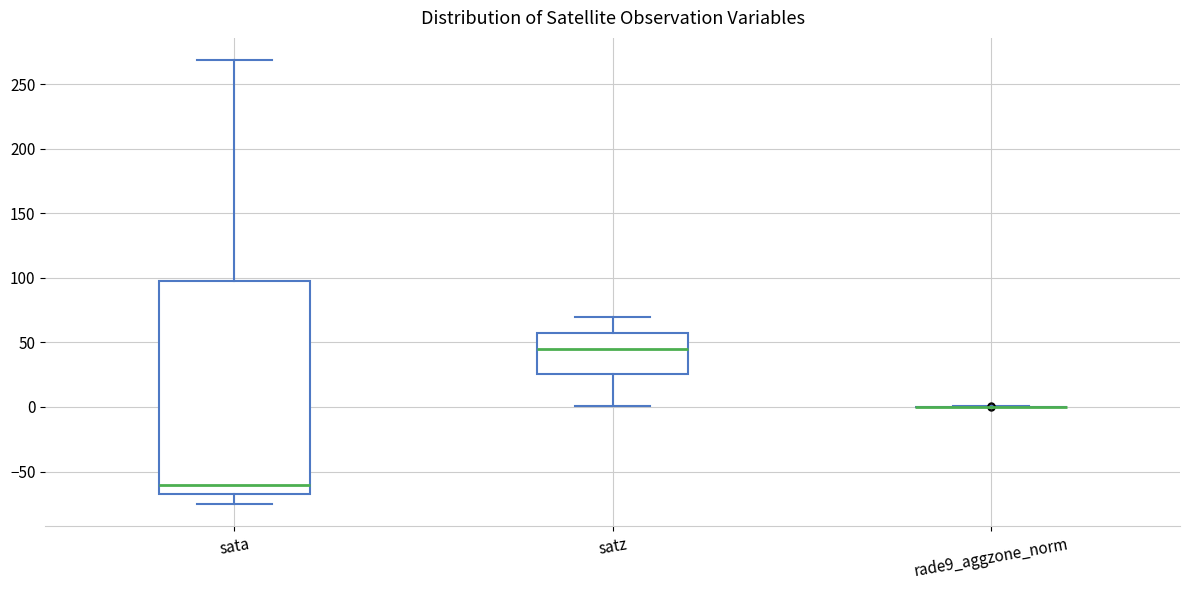

Reading left to right, read every box against the y-axis: the position of its median line, the range the box covers, and the ends of its whiskers. The values are not printed on the chart, so give them approximately, as read against the axis.

sata: median -60, box -70 to 95, whiskers -75 to 270
satz: median 45, box 25 to 55, whiskers 0 to 70
rade9_aggzone_norm: box collapsed to a line at 0, whiskers 0 to 0